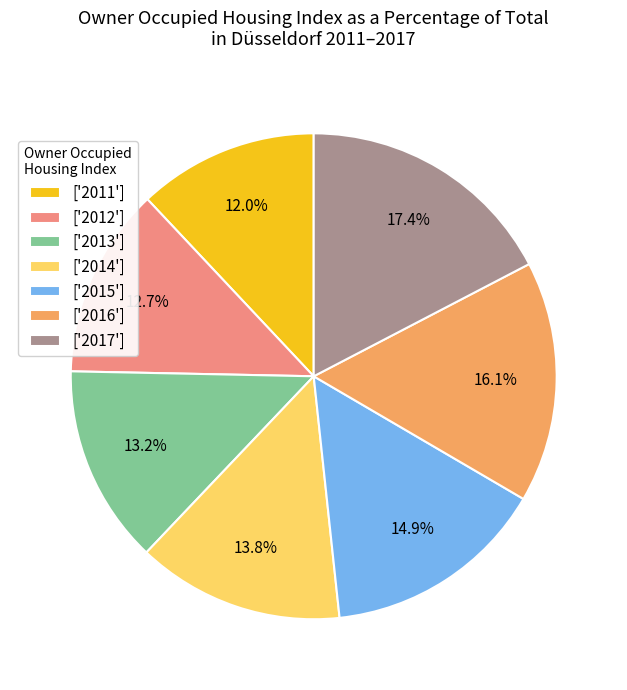

What is the ratio of the value at ['2014'] to the value at ['2015']?

0.9